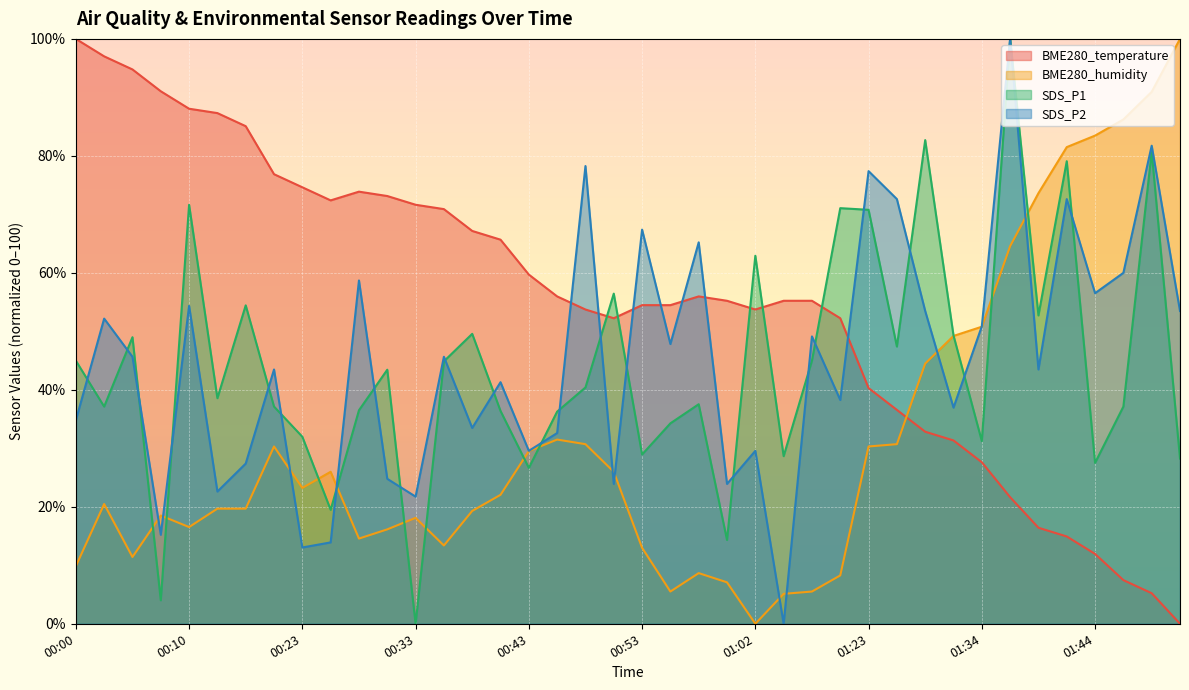

What is the maximum value shown in the chart?

100.0